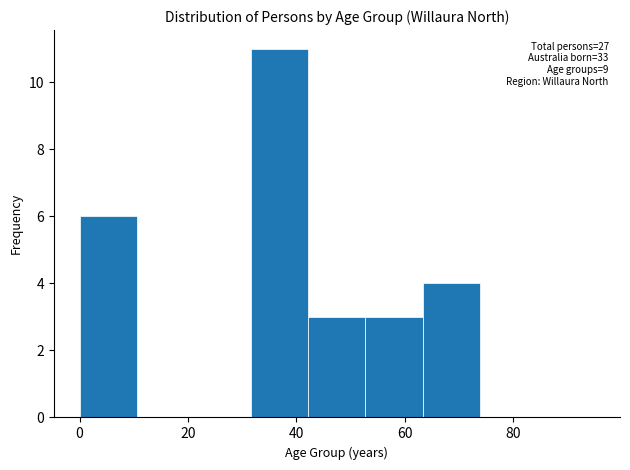

Over which range of the x-axis is the bar tallest?

32 to 42